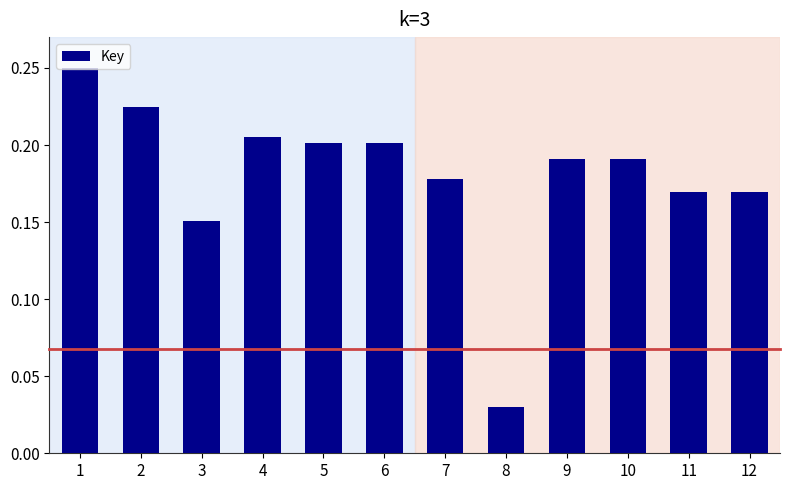

At which category does the chart reach its minimum across all series?

8